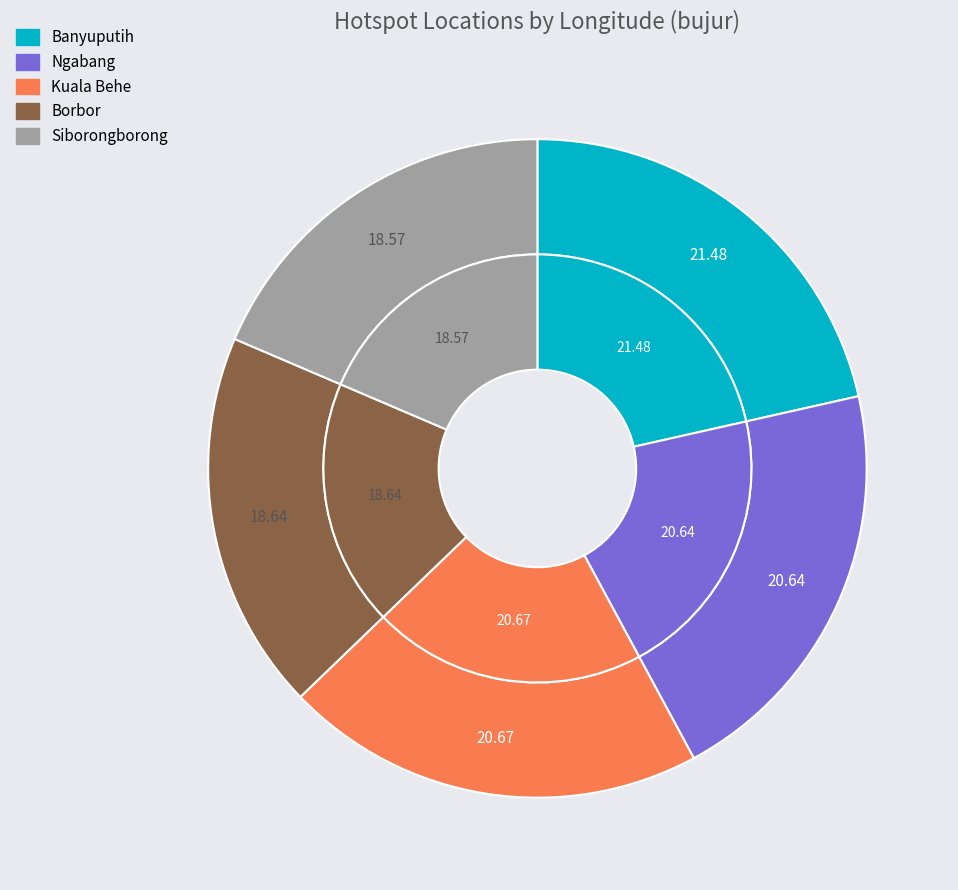

To the nearest percent, what percentage of the pie is Kuala Behe?

21%